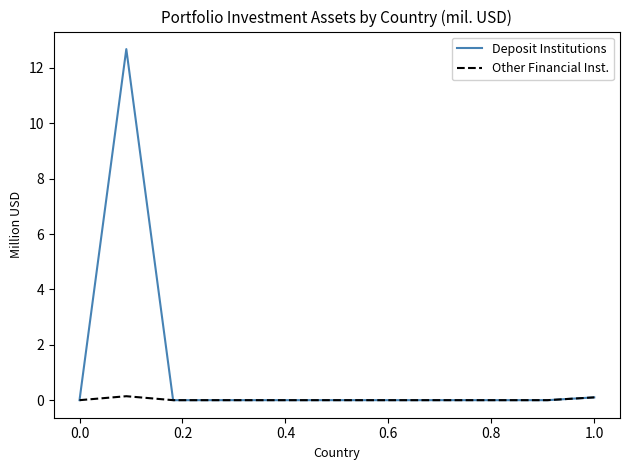

Which series has the largest range (max minus min)?

Deposit Institutions